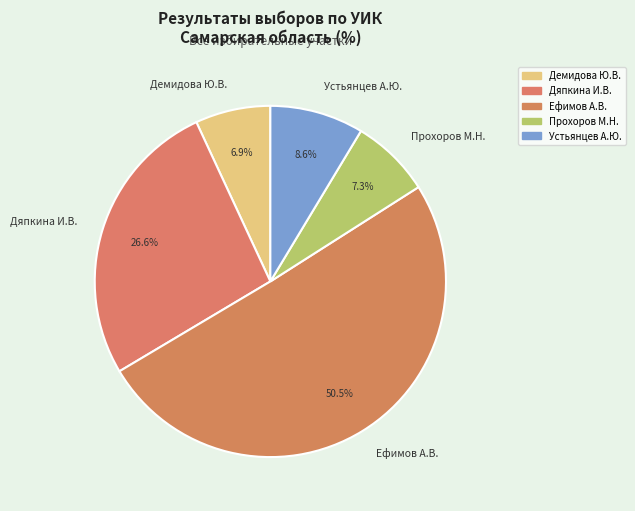

Is the sum of Ефимов А.В. and Прохоров М.Н. greater than half?

Yes